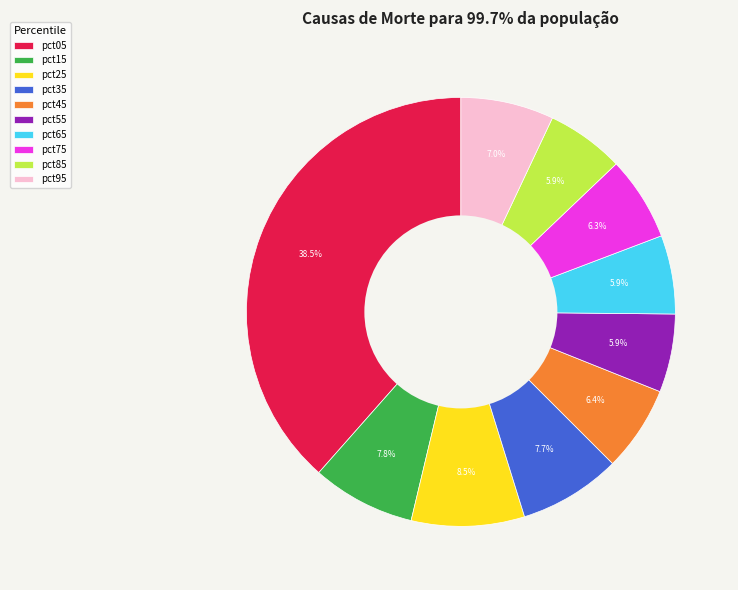

To the nearest percent, what portion does pct15 represent?

8%